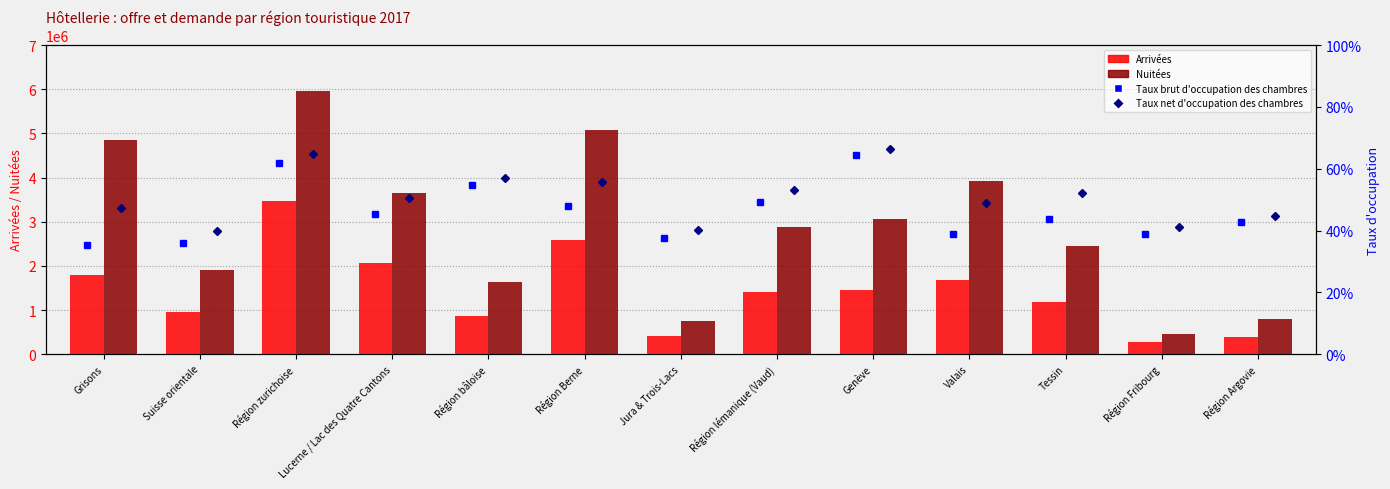

At which category does the chart reach its peak across all series?

Région zurichoise